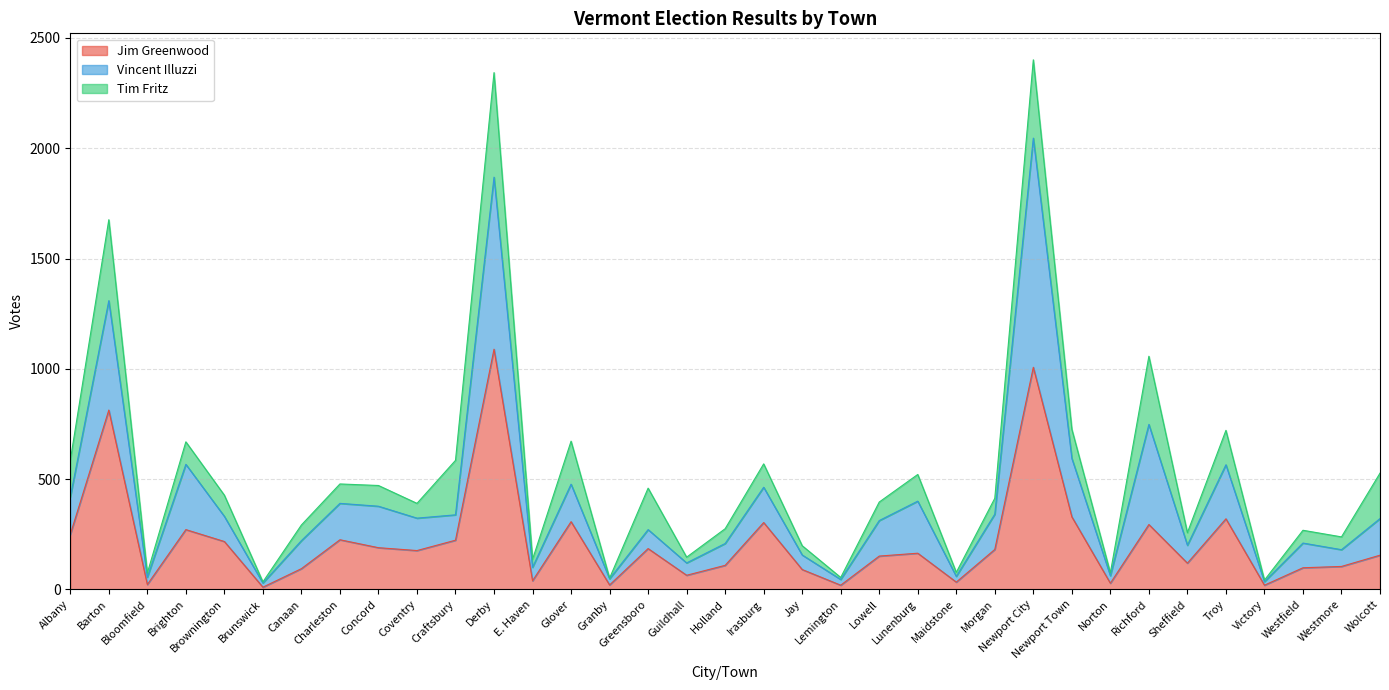

The value of Jim Greenwood at Morgan is 181. True or false?

True